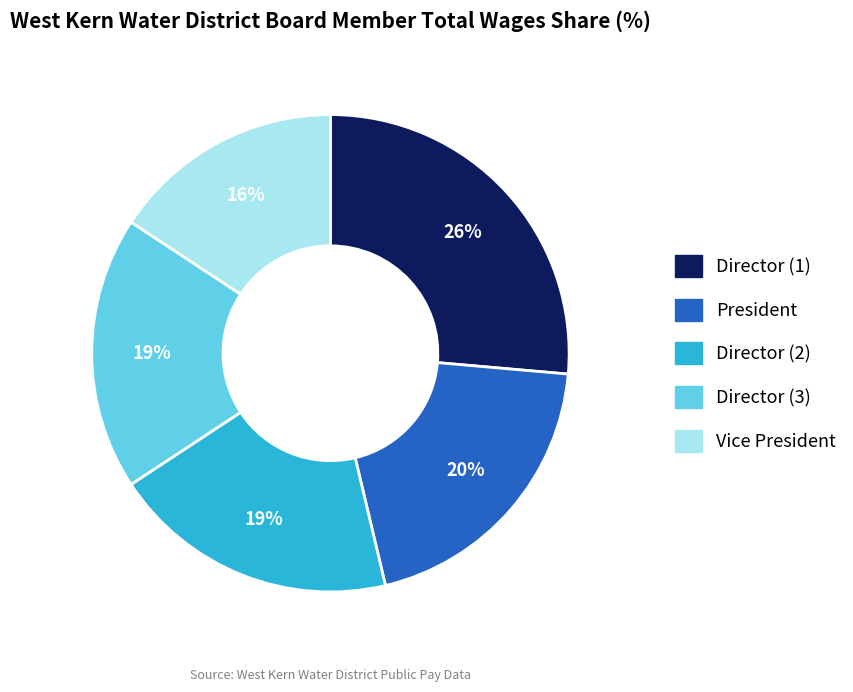

Does any single category account for the majority?

No